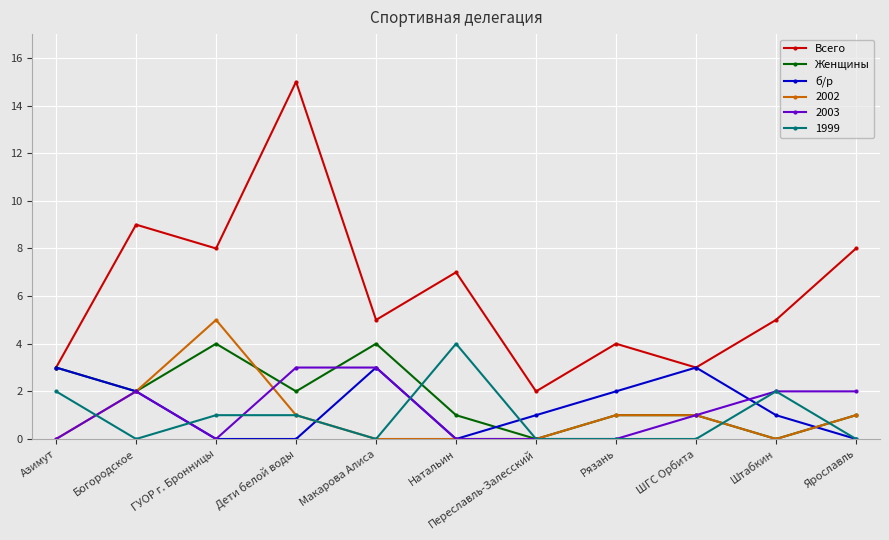

What is the difference between the maximum and minimum values in the Всего series?

13